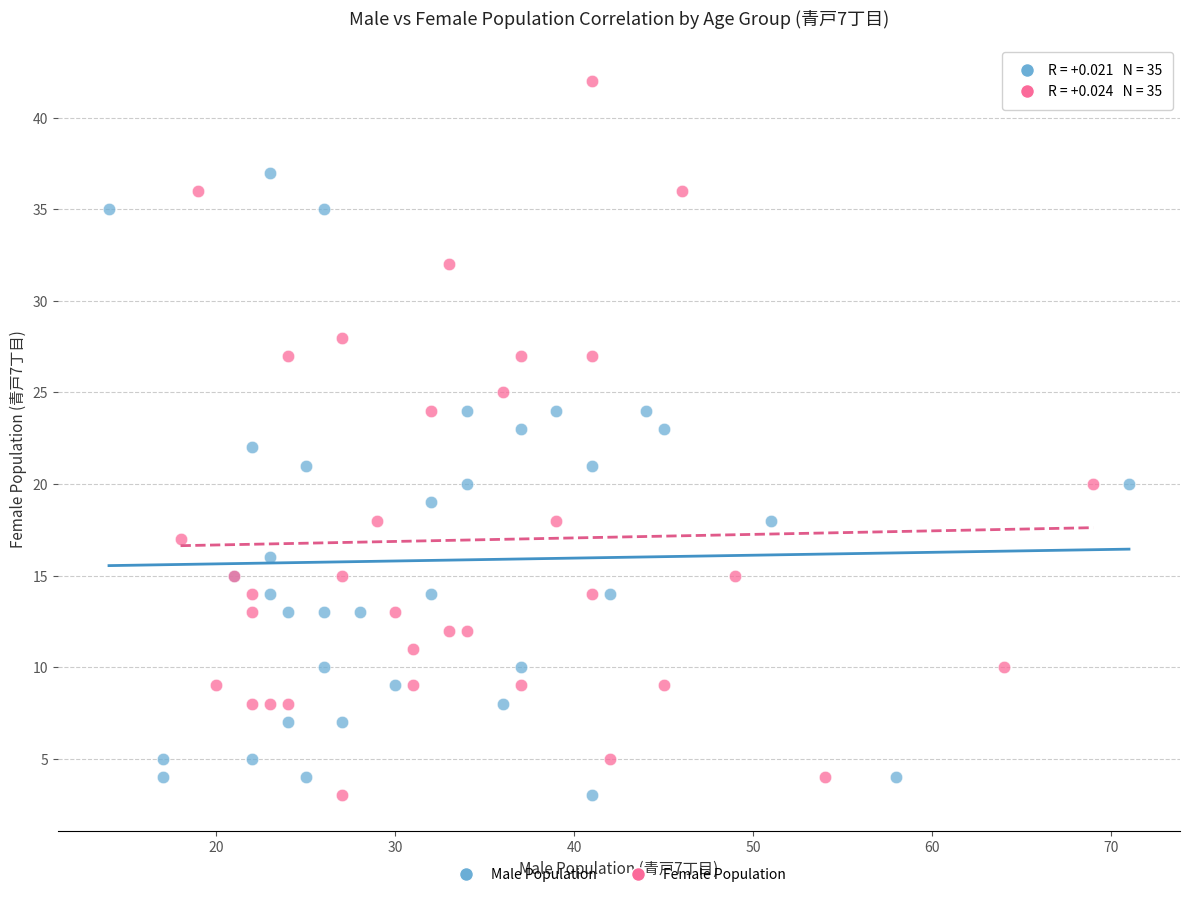

Which series has the largest Y range (max minus min)?

Female Population